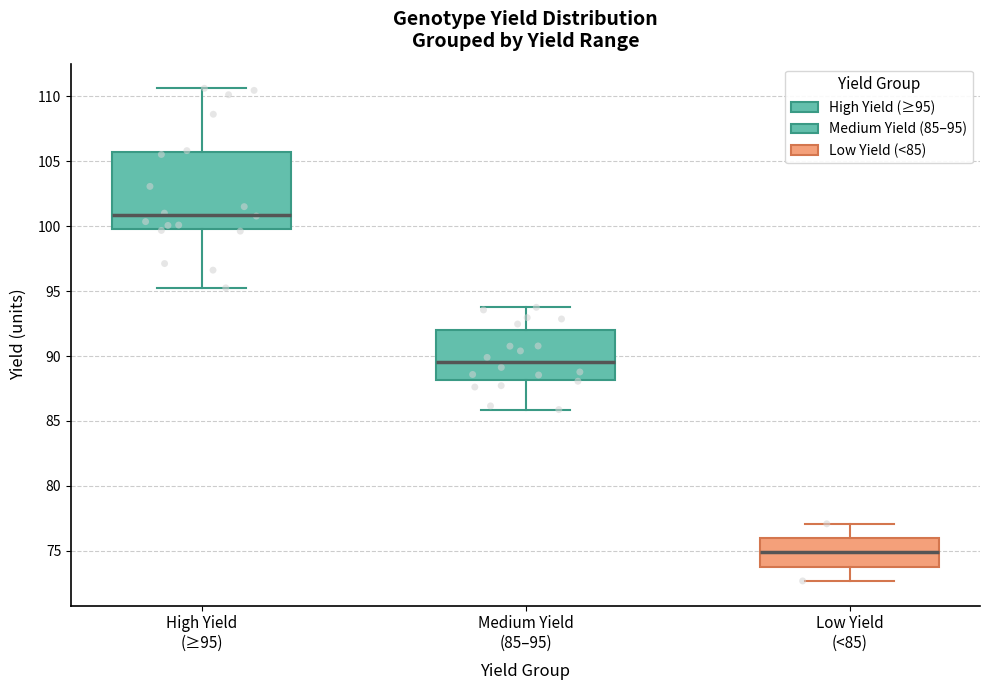

Reading left to right, transcribe this box plot: for each box, give where its median line is, the range the box spans, and where its two whiskers end, as read against the y-axis. The values are not printed on the chart, so give them approximately, as read against the axis.

High Yield (≥95): median 101.0, box 100.0 to 105.5, whiskers 95.5 to 110.5
Medium Yield (85–95): median 89.5, box 88.0 to 92.0, whiskers 86.0 to 94.0
Low Yield (<85): median 75.0, box 74.0 to 76.0, whiskers 72.5 to 77.0